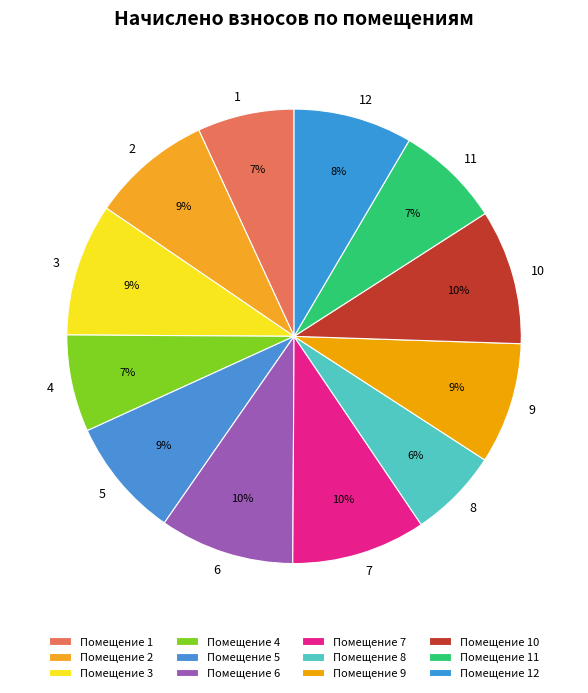

How many segments does this pie chart have?

12